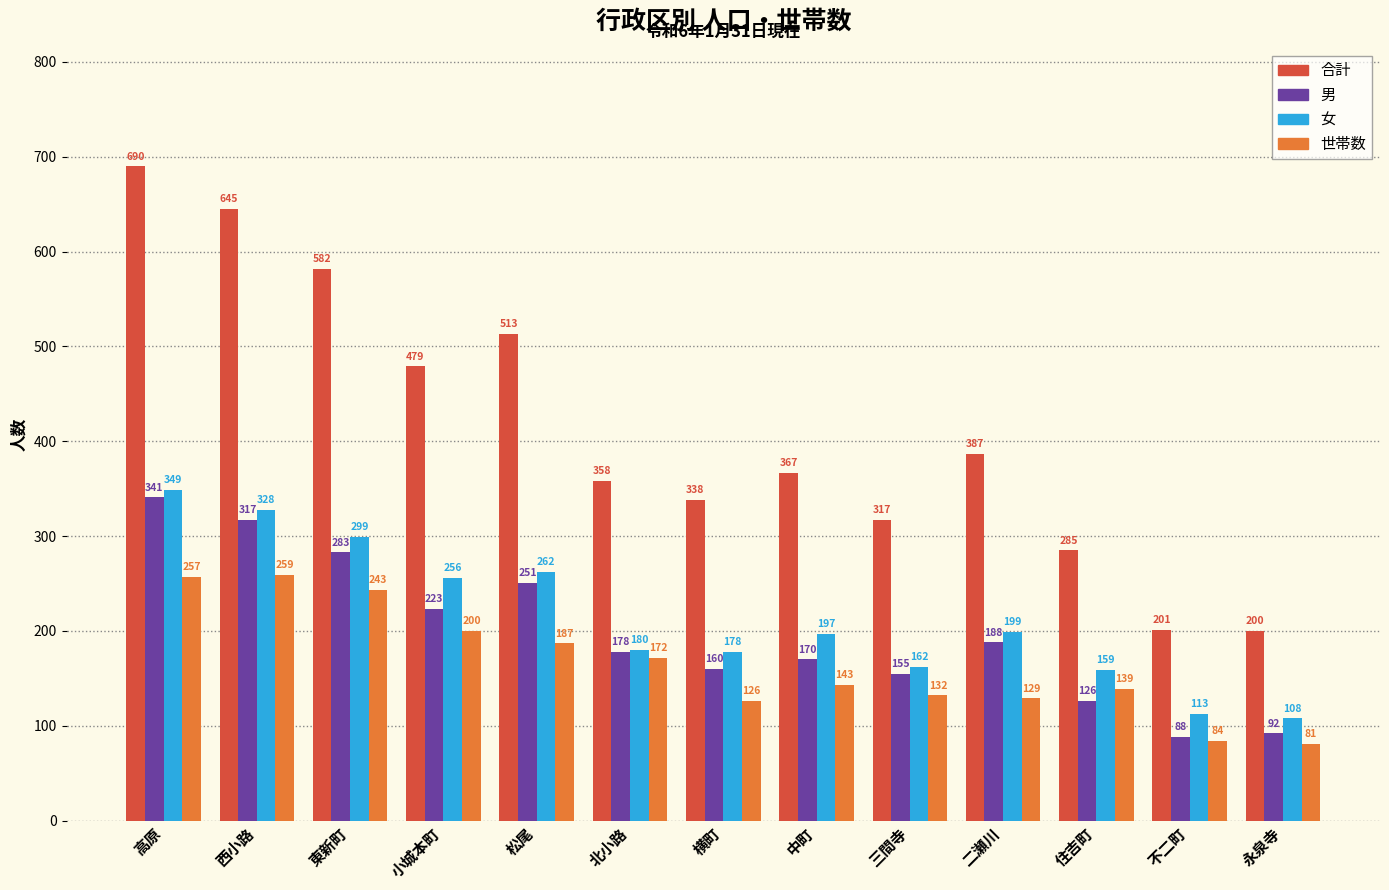

What position from the right is 高原?

13